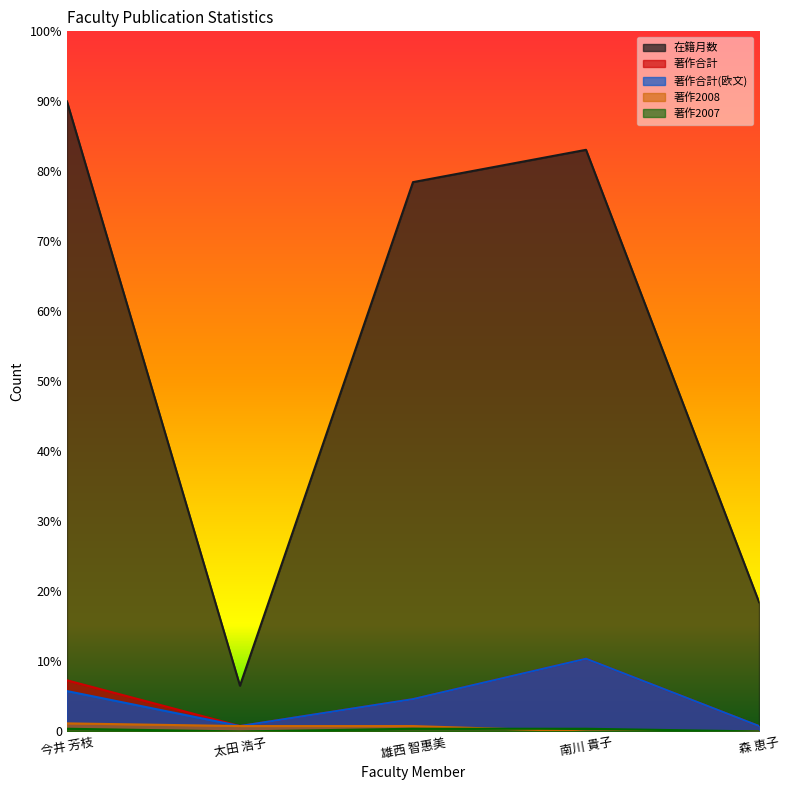

What is the minimum value for 著作合計?

2